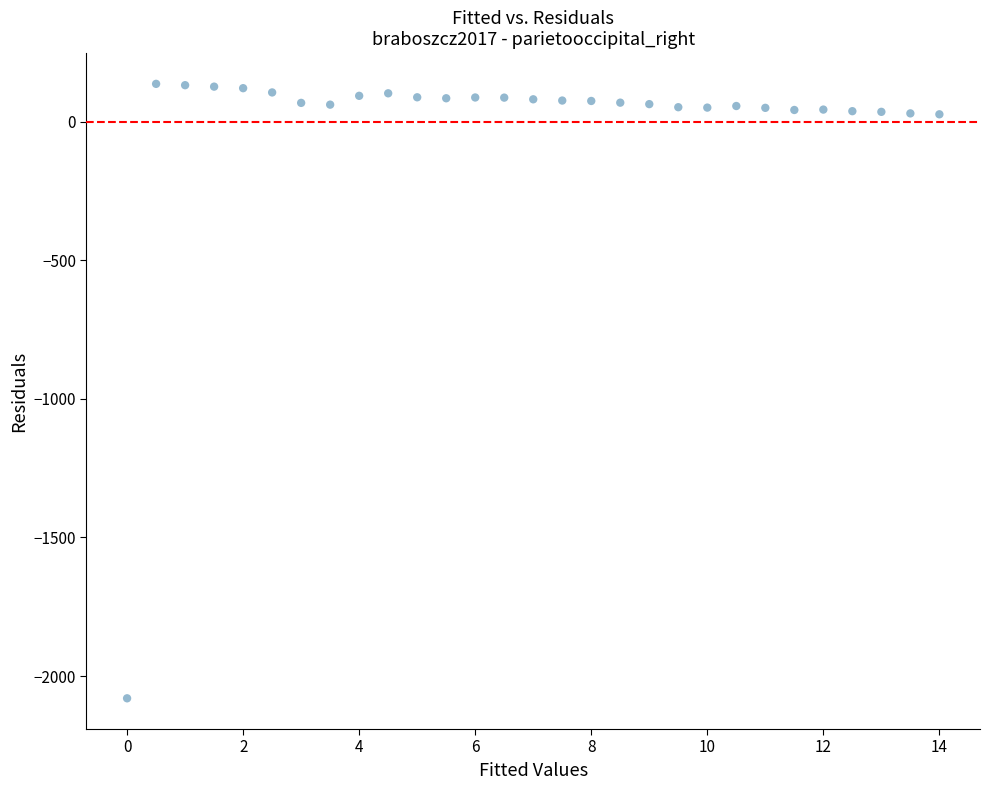

What is the range of X values (max minus min)?

14.0